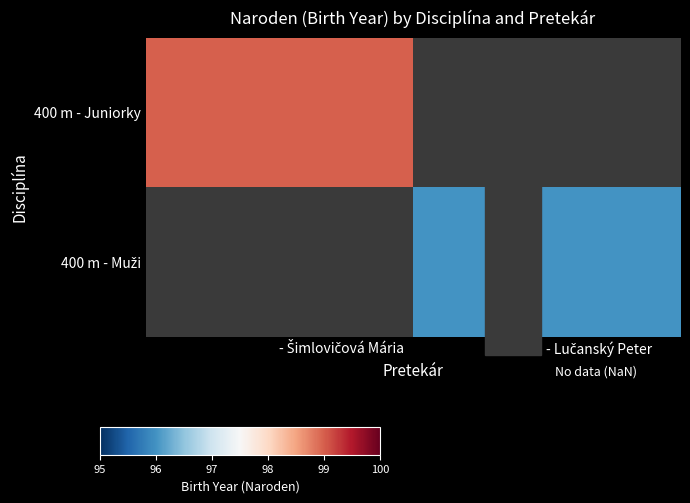

Is it true that 400 m - Muži equals 96.0 at - Lučanský Peter?

True